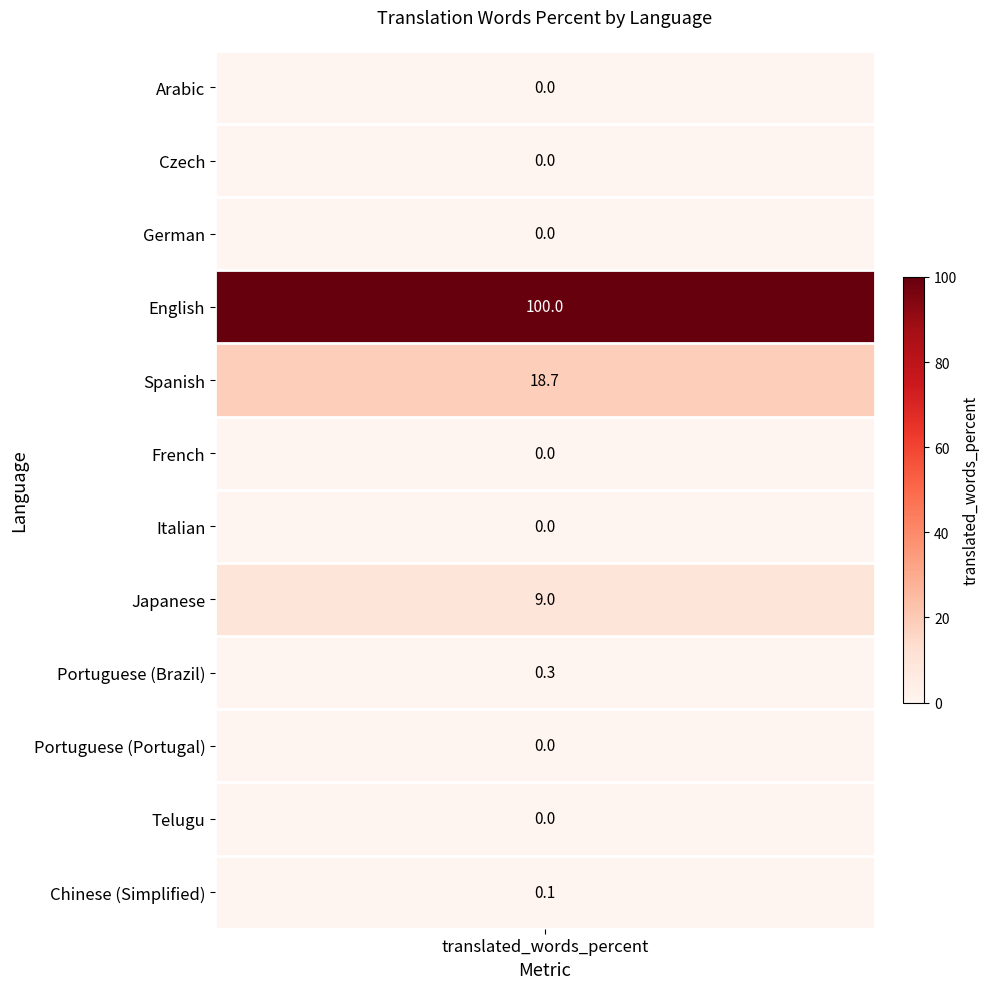

True or false: the data shows 0.0 at Portuguese (Portugal).

True